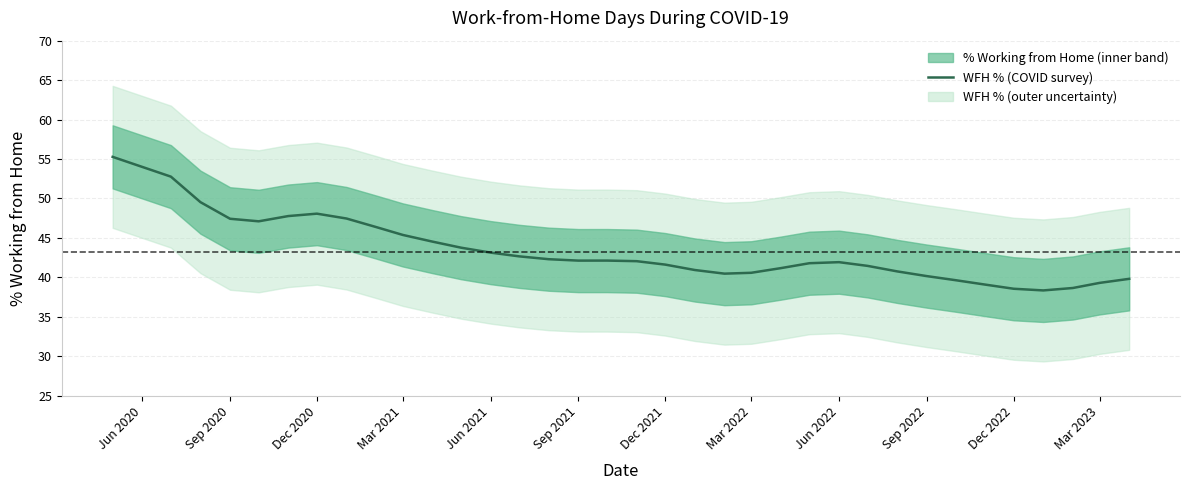

Is it true that WFH % (COVID survey) equals 26.3 at Sep 2020?

False